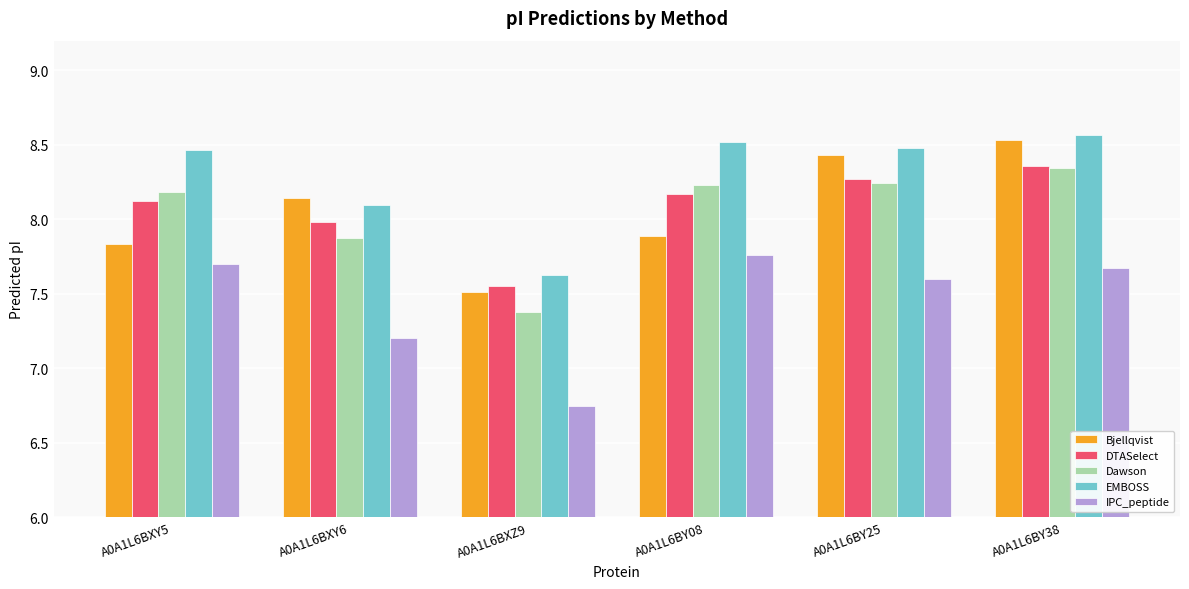

At which category is the sum across all series the highest?

A0A1L6BY38